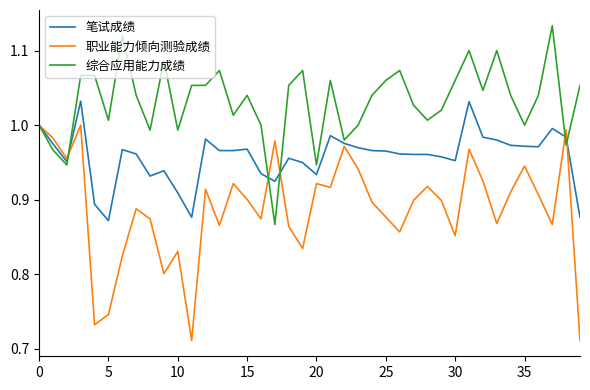

Count the number of categories in the chart.

40